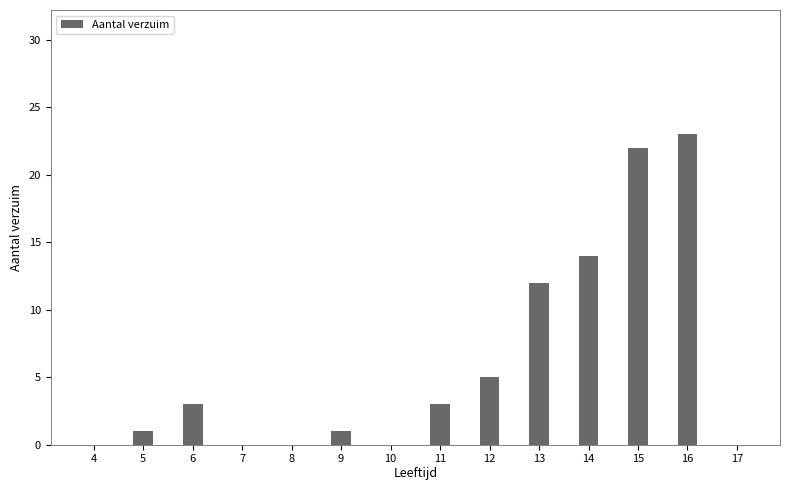

Reading left to right, extract all data points from this chart.

4=0	5=1	6=3	7=0	8=0	9=1	10=0	11=3	12=5	13=12	14=14	15=22	16=23	17=0